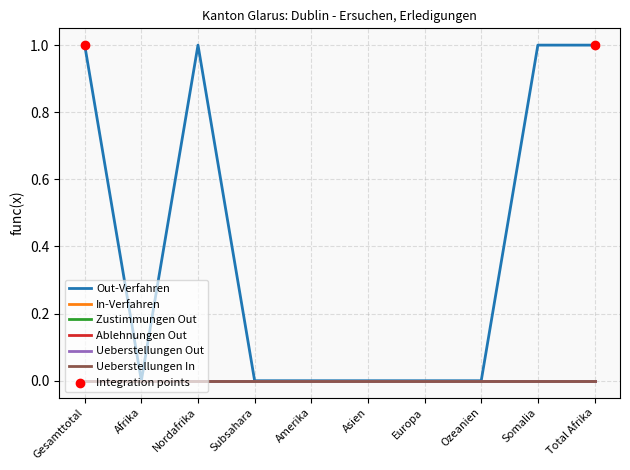

Is the value of Ueberstellungen Out at Subsahara greater than the value of In-Verfahren at Somalia?

No